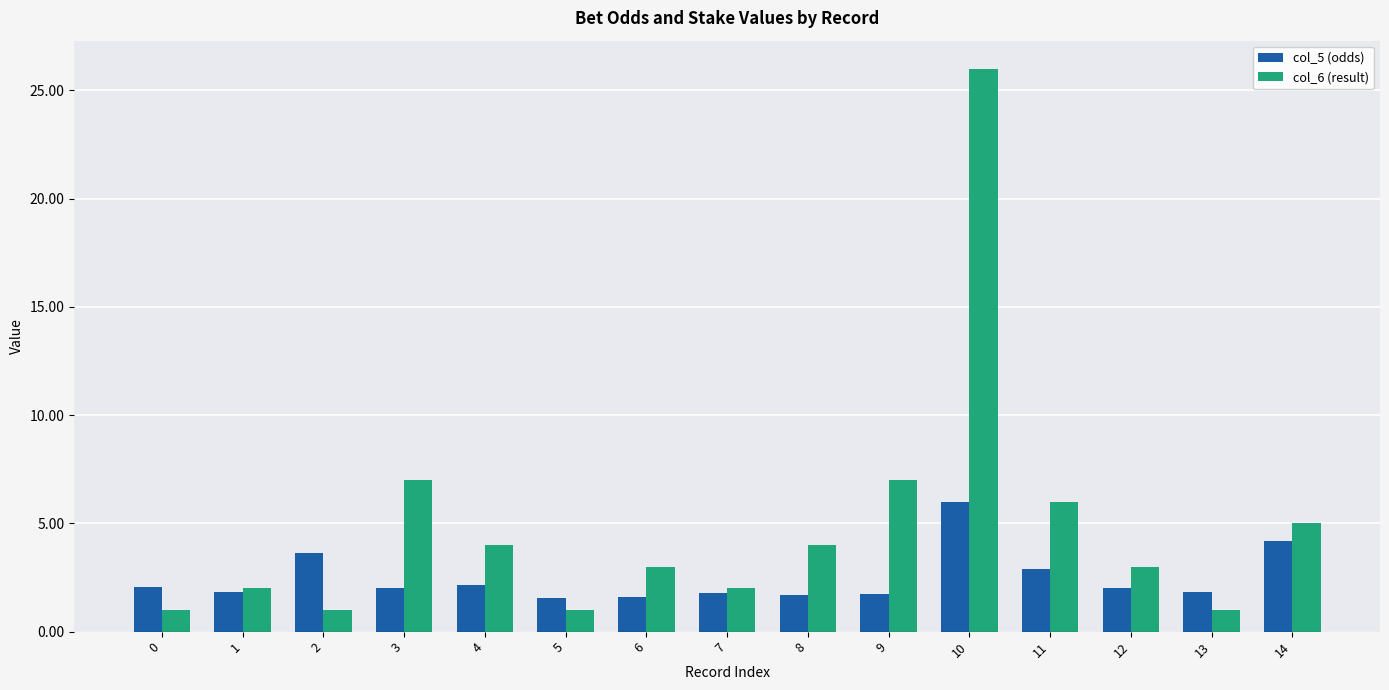

Which series has the widest spread of values?

col_6 (result)